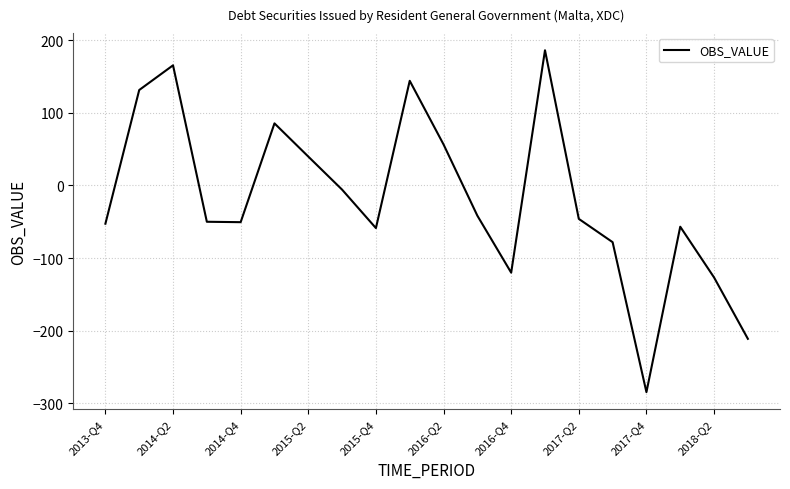

What is the maximum value shown in the chart?

186.3